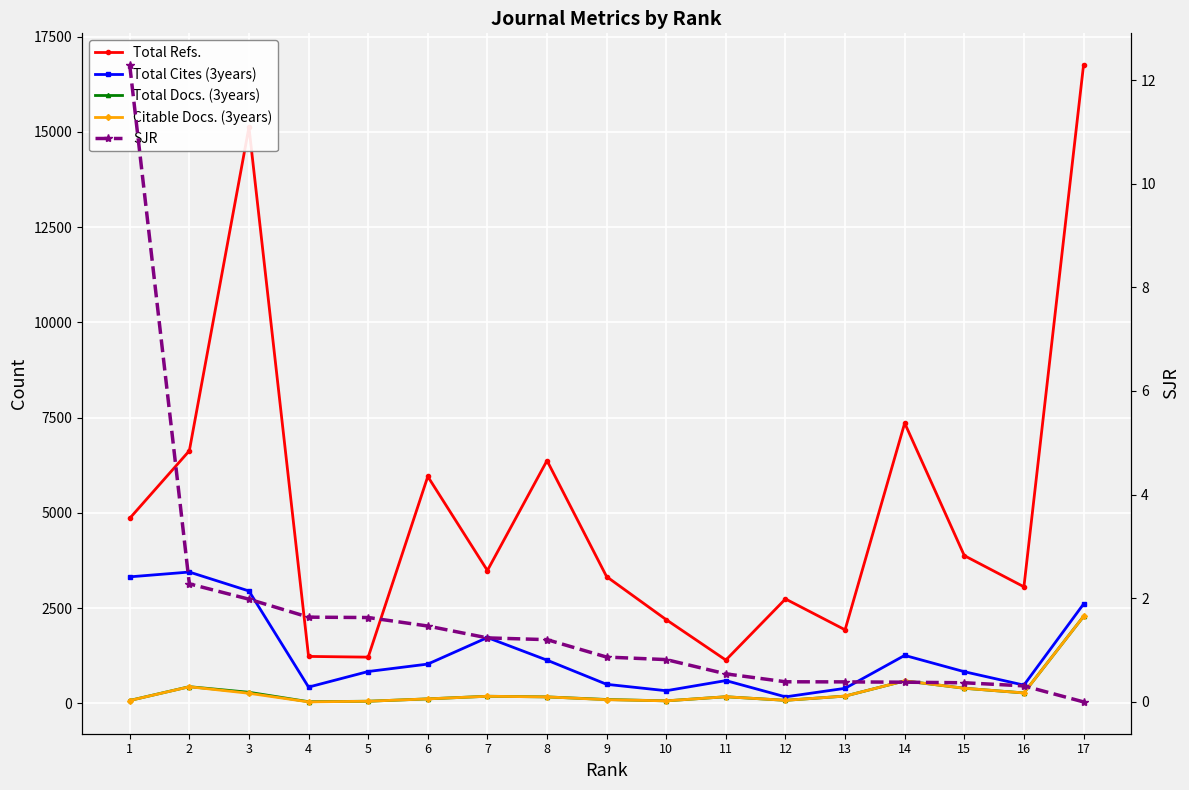

What is the value of the Total Refs. point at the 9th from the left?

3328.0